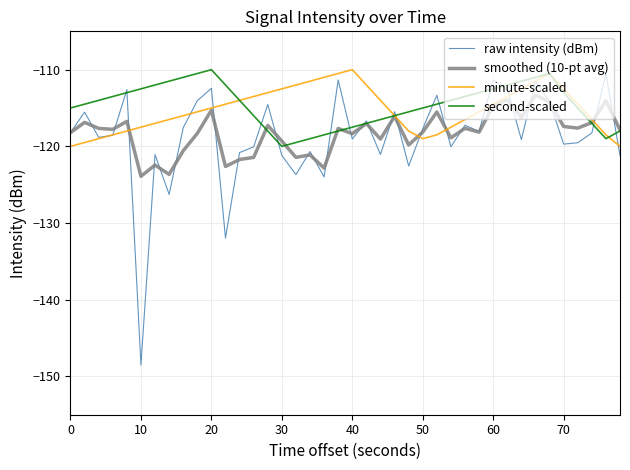

What is the smallest value displayed?

-148.5